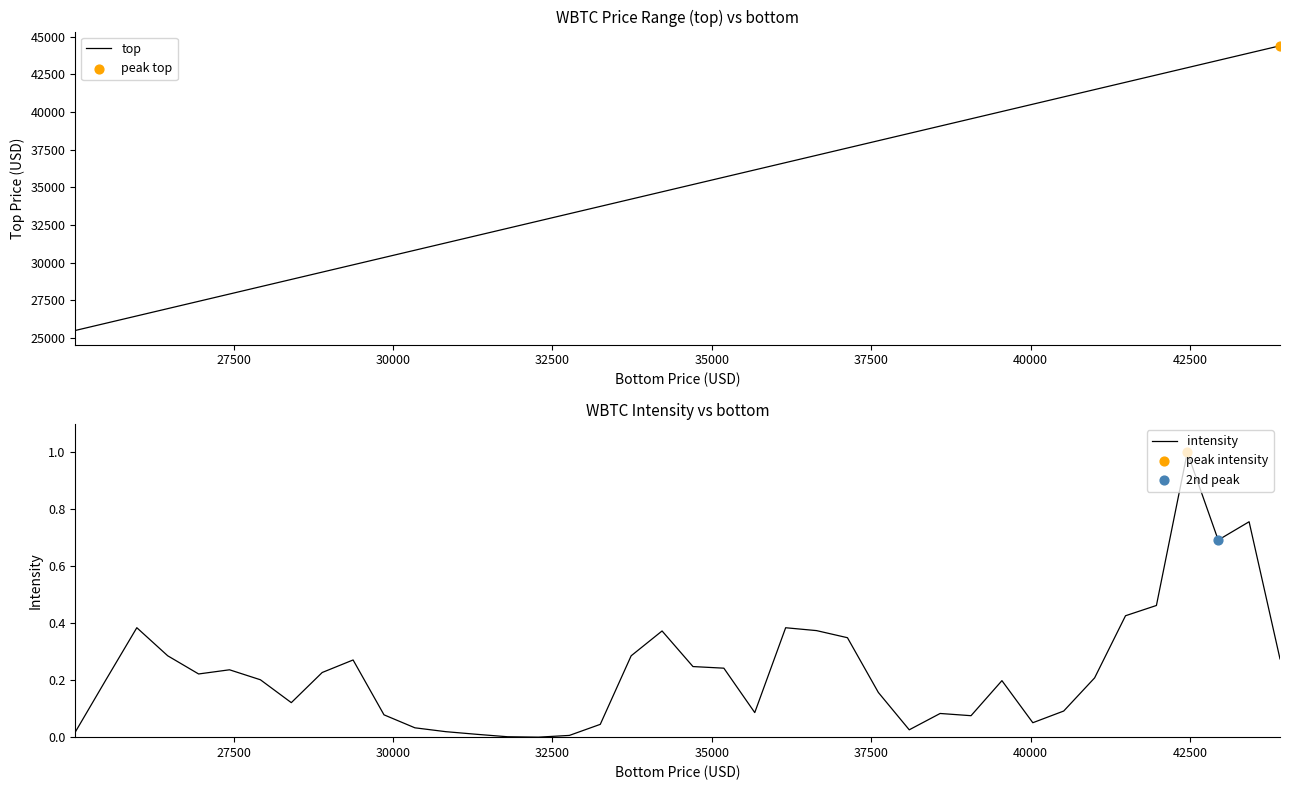

What are all the series names shown in the legend?

top, intensity